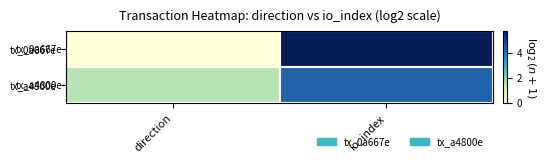

At how many categories does at least one series exceed 4?

1